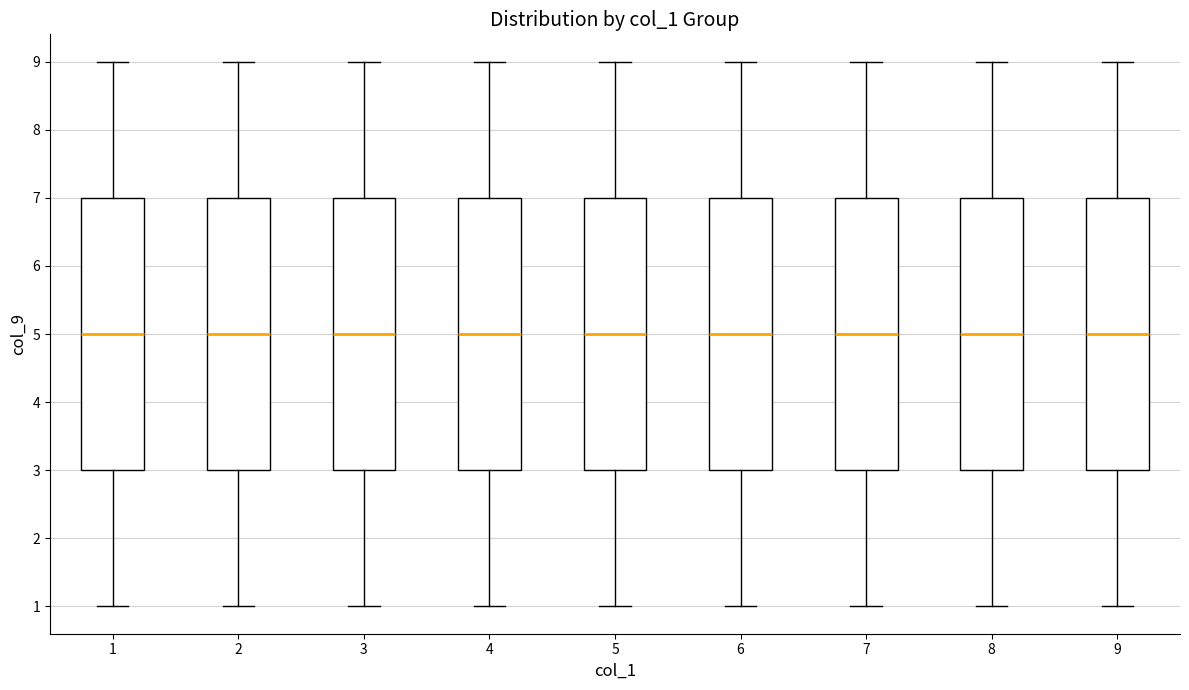

Reading left to right, transcribe this box plot: for each box, give where its median line is, the range the box spans, and where its two whiskers end, as read against the y-axis. The values are not printed on the chart, so give them approximately, as read against the axis.

1: median 5, box 3 to 7, whiskers 1 to 9
2: median 5, box 3 to 7, whiskers 1 to 9
3: median 5, box 3 to 7, whiskers 1 to 9
4: median 5, box 3 to 7, whiskers 1 to 9
5: median 5, box 3 to 7, whiskers 1 to 9
6: median 5, box 3 to 7, whiskers 1 to 9
7: median 5, box 3 to 7, whiskers 1 to 9
8: median 5, box 3 to 7, whiskers 1 to 9
9: median 5, box 3 to 7, whiskers 1 to 9